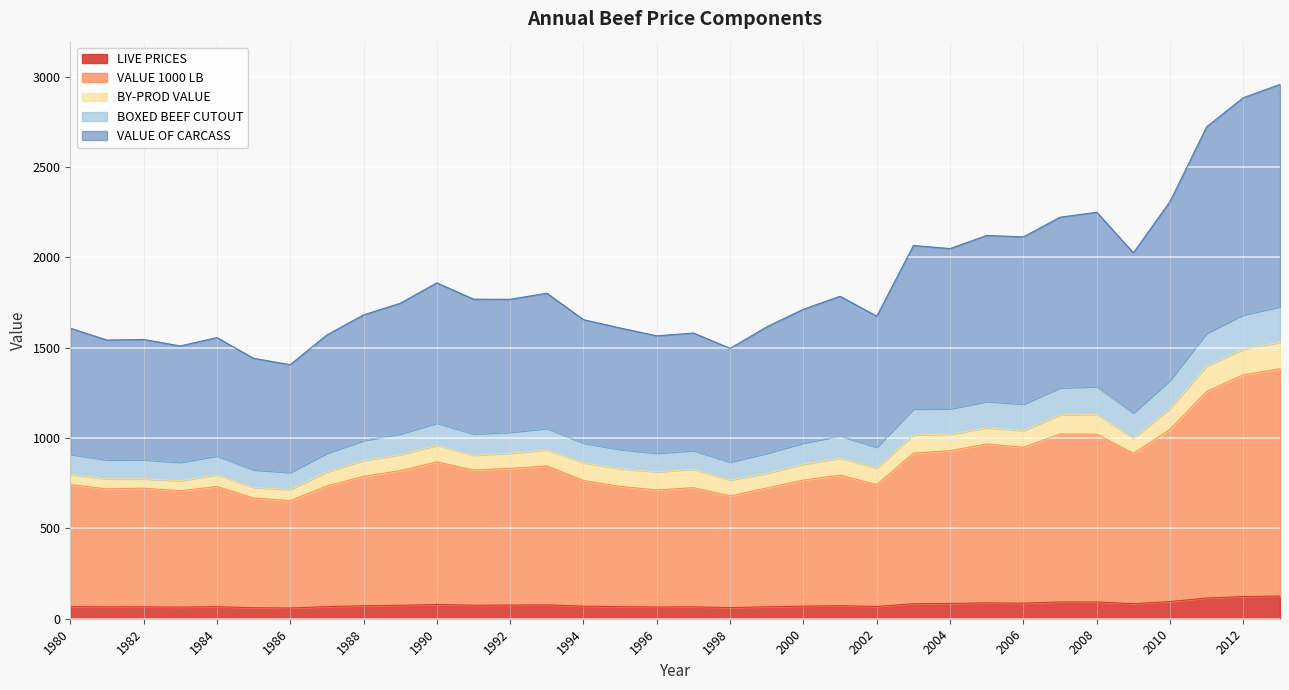

True or false: LIVE PRICES and BOXED BEEF CUTOUT intersect in this chart.

False